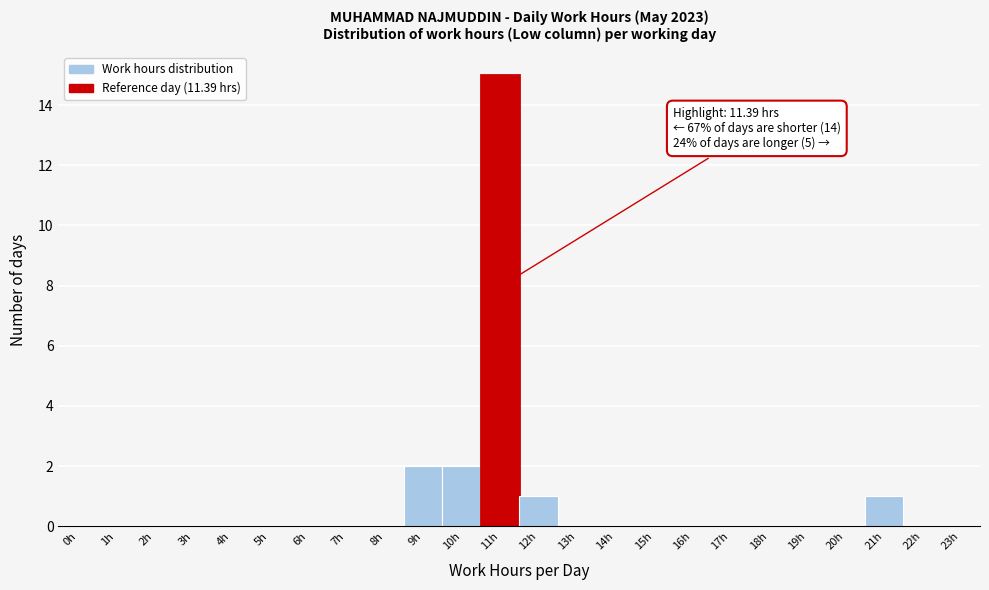

Reading right to left, transcribe all the data shown in this chart.

23h=0	22h=0	21h=1	20h=0	19h=0	18h=0	17h=0	16h=0	15h=0	14h=0	13h=0	12h=1	11h=15	10h=2	9h=2	8h=0	7h=0	6h=0	5h=0	4h=0	3h=0	2h=0	1h=0	0h=0